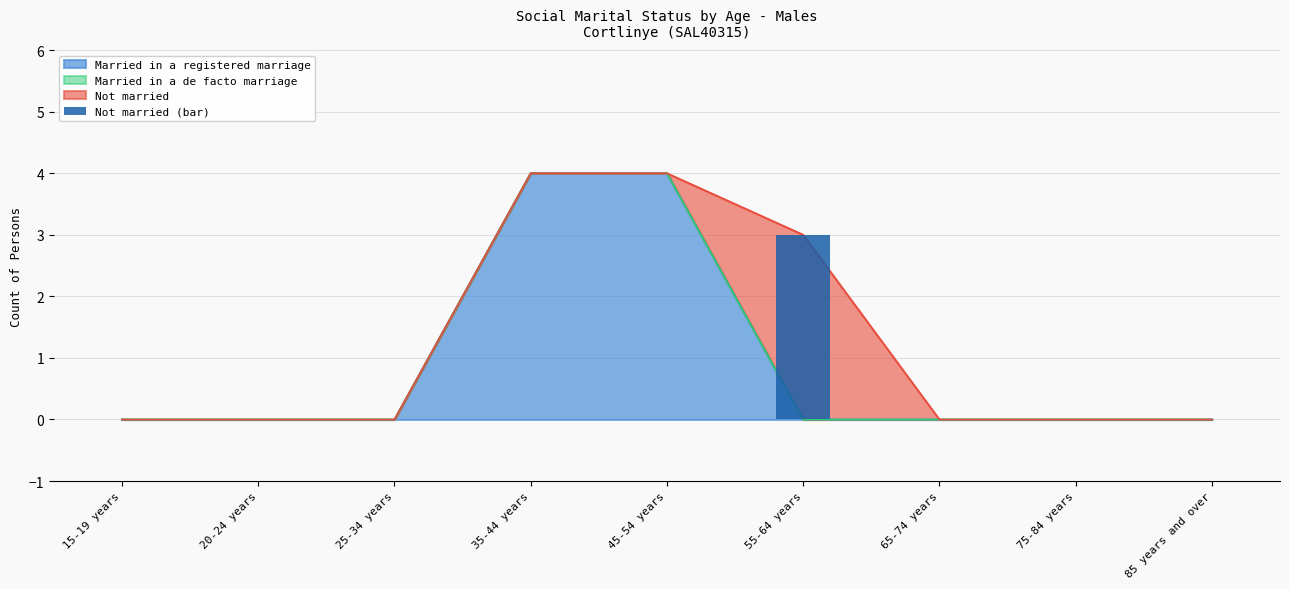

Are the bars horizontal?

No